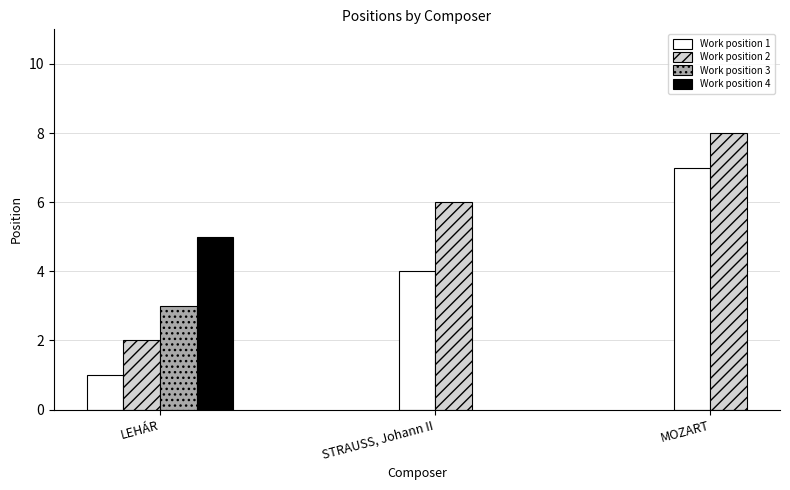

What is the label of the 6th bar from the left?

STRAUSS, Johann II